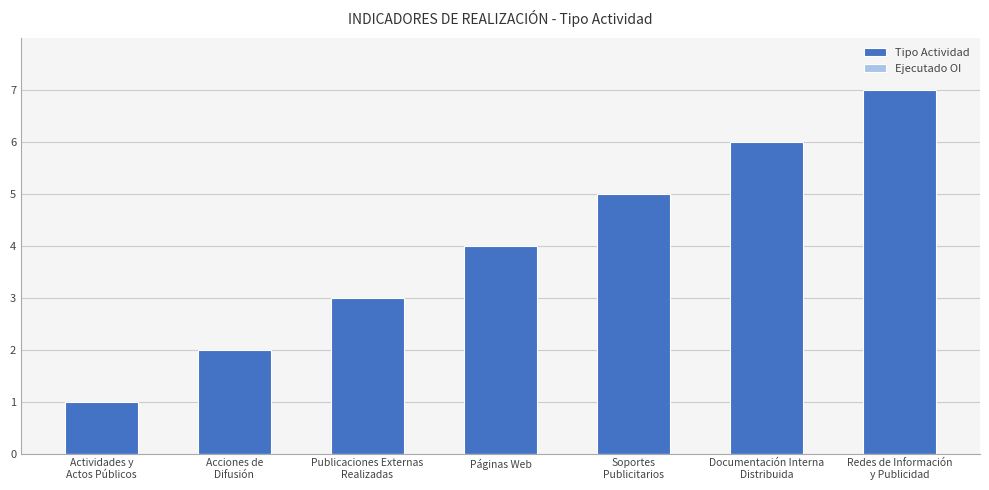

What is the greatest value displayed?

7